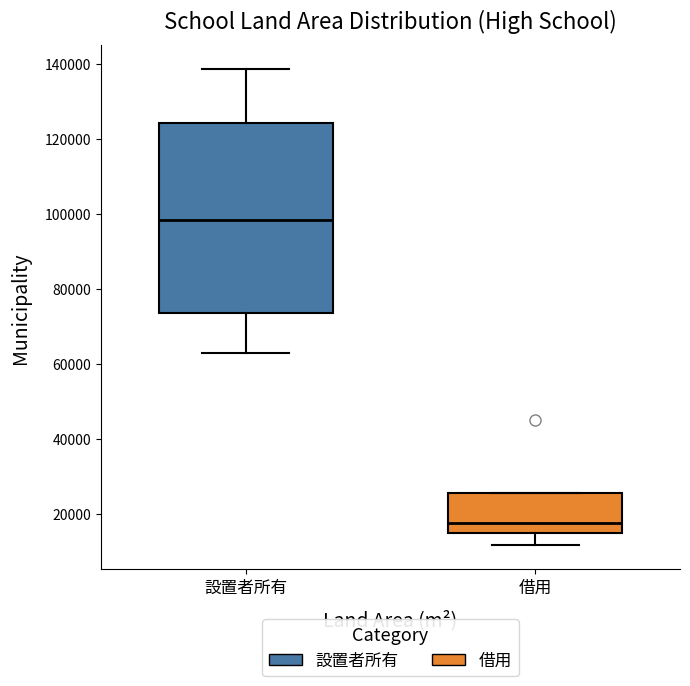

Which box has the highest median line?

設置者所有